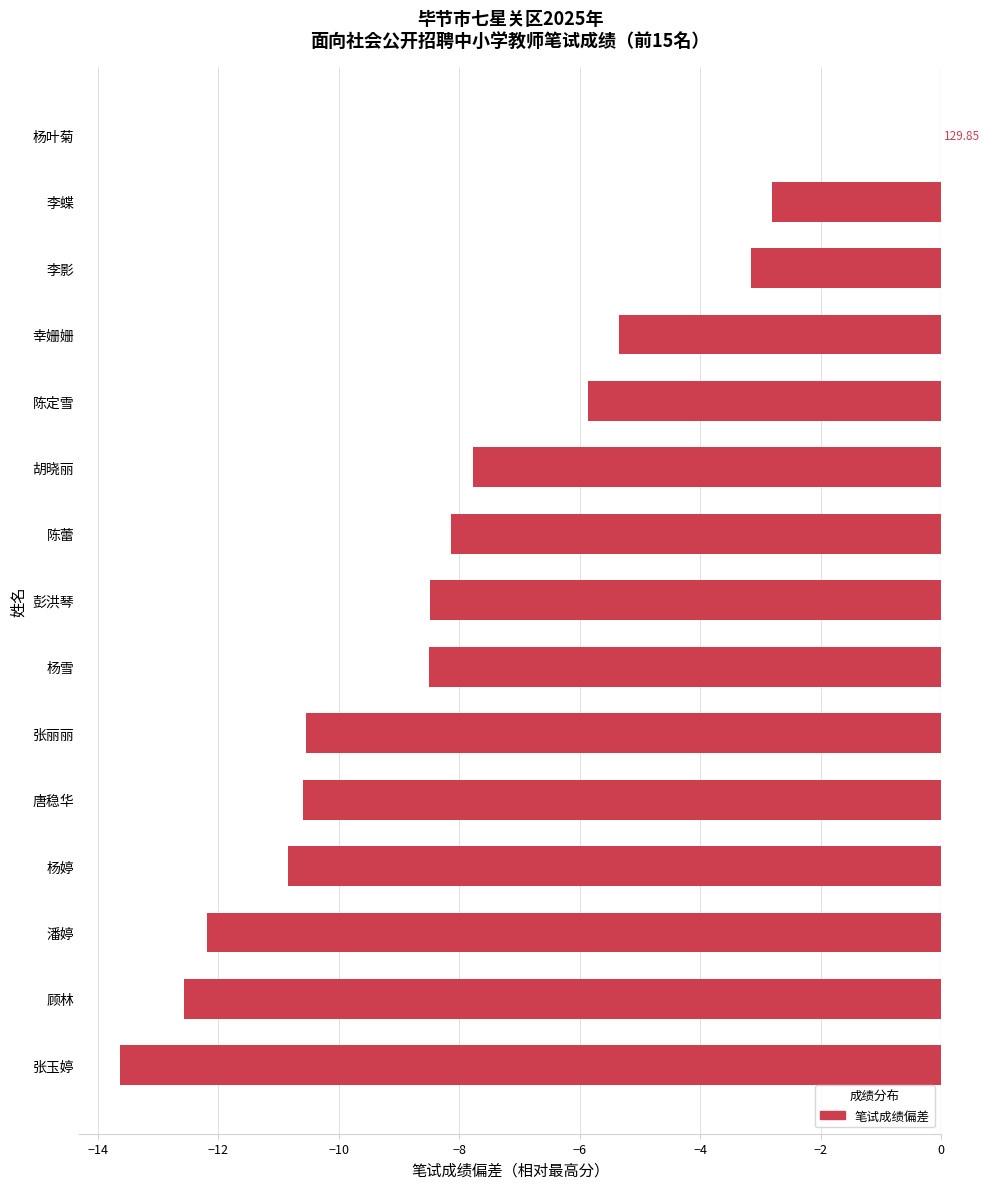

Are the bars horizontal?

Yes